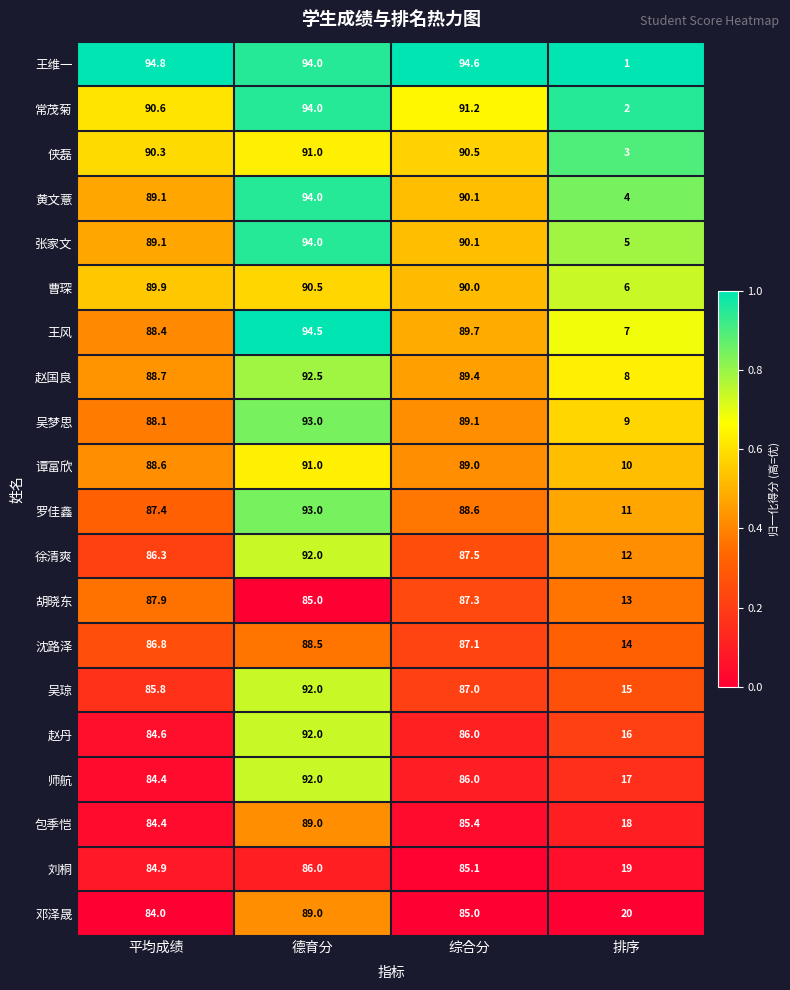

What is the difference between the 师航 values at 综合分 and 排序?

69.0